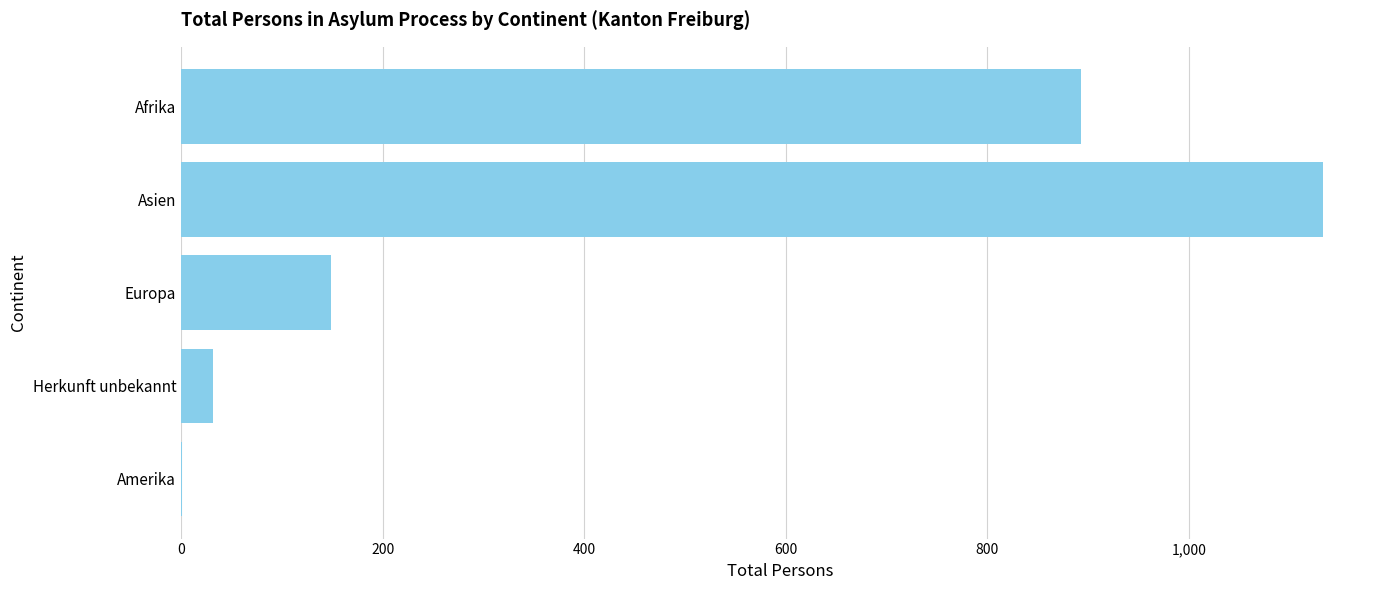

Which has a higher value, Amerika or Europa?

Europa